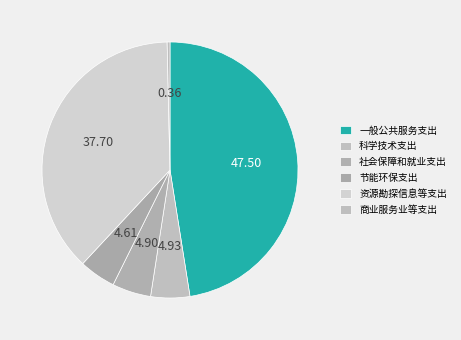

Combined, do 一般公共服务支出 and 社会保障和就业支出 account for over 50%?

Yes